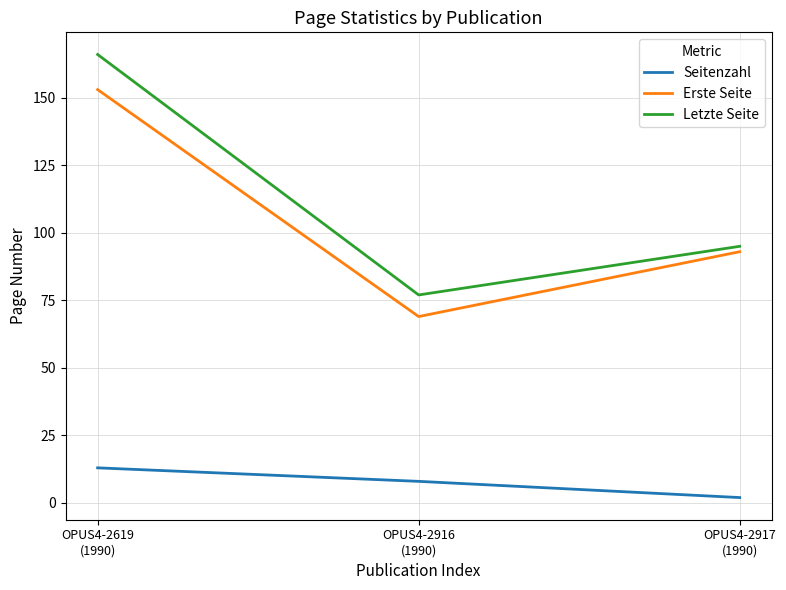

Does the chart have visible grid lines?

Yes